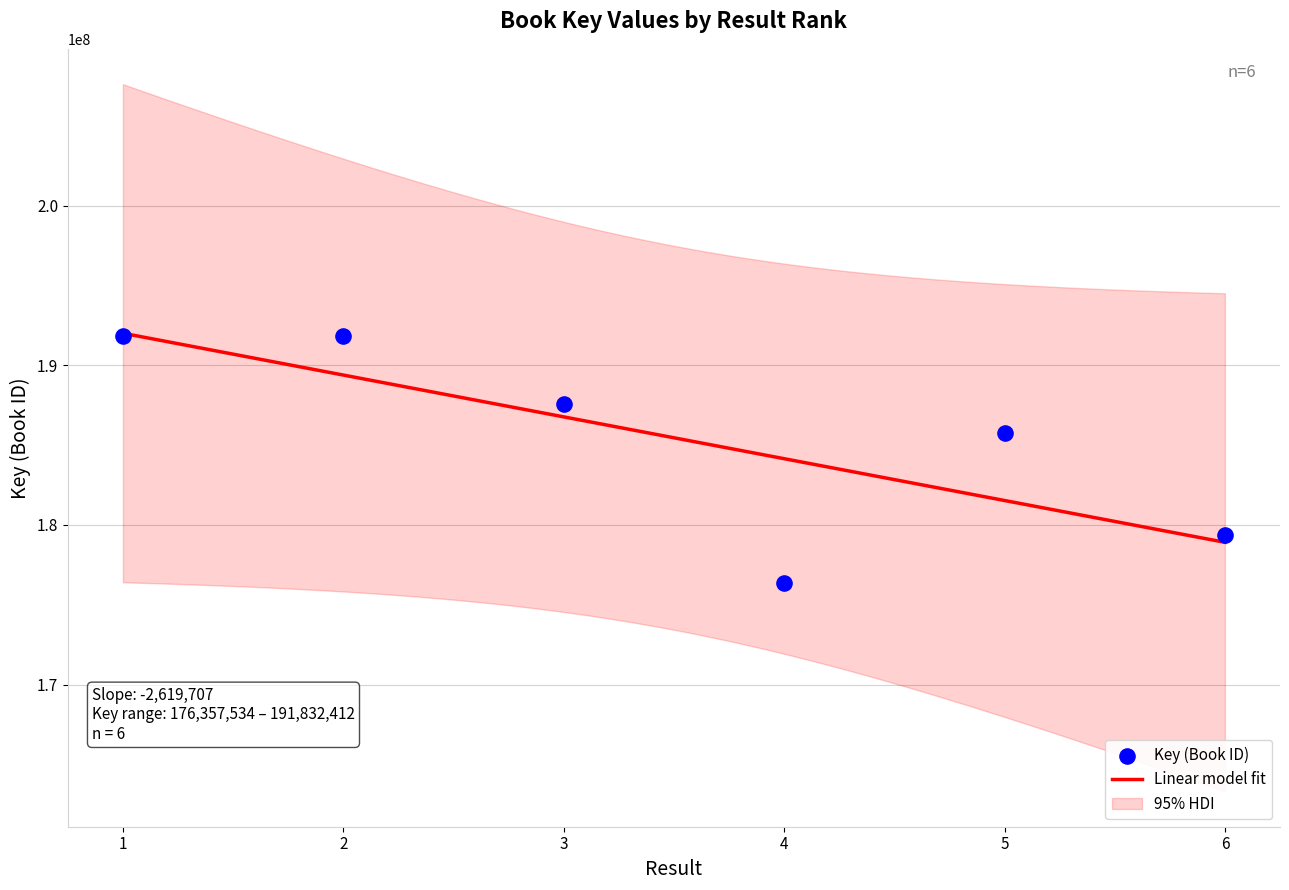

Which has a higher value, 4 or 2?

2